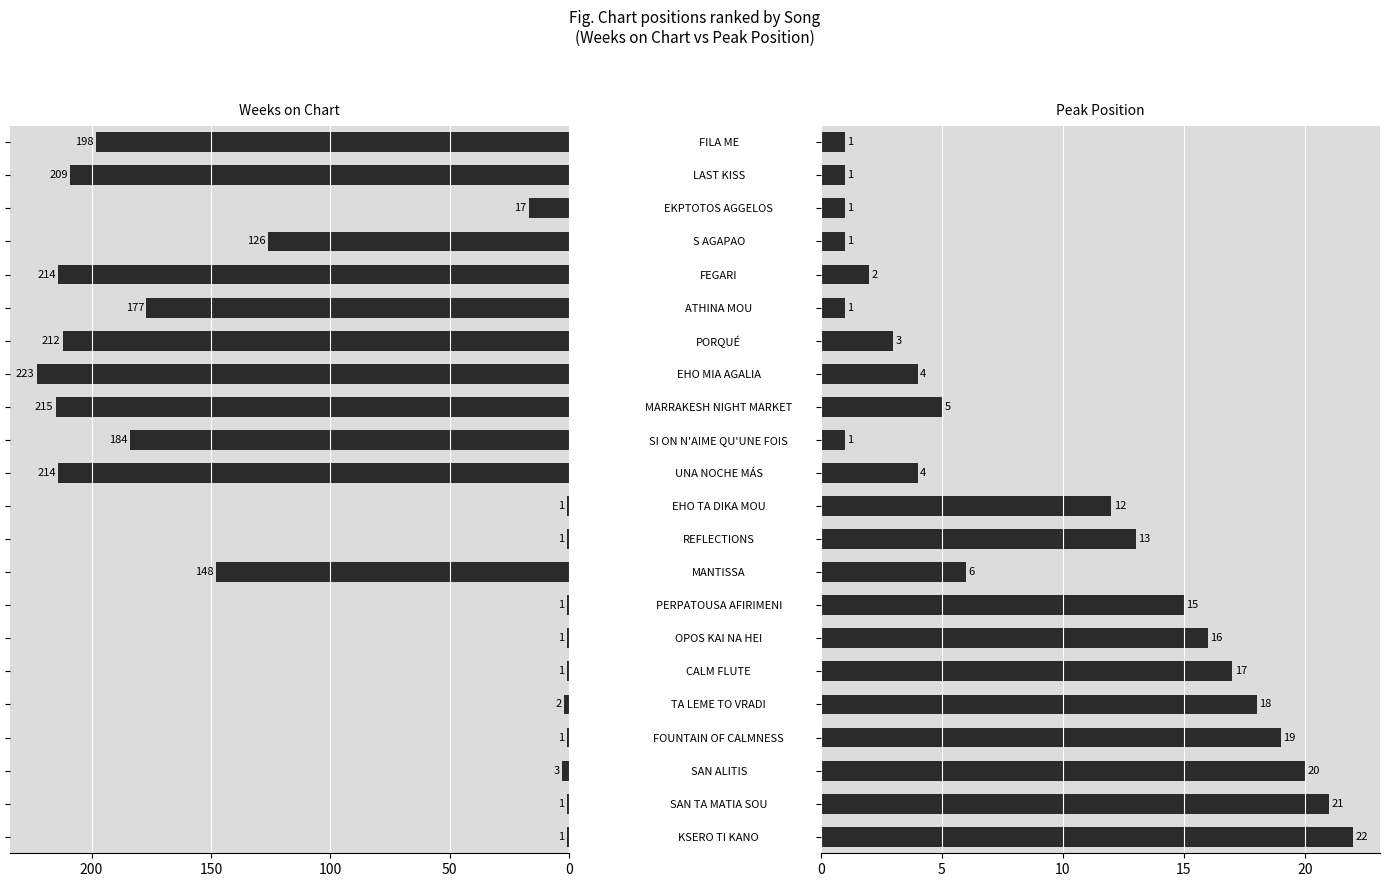

At how many categories does at least one series exceed 95?

11